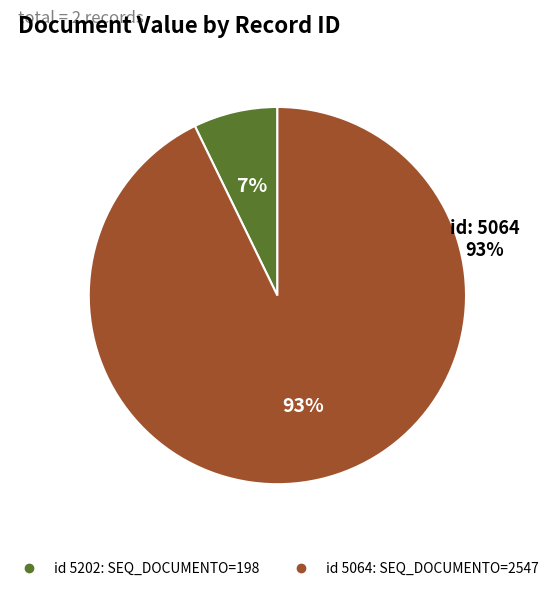

Is it true that 5064 is 93% of the pie?

True